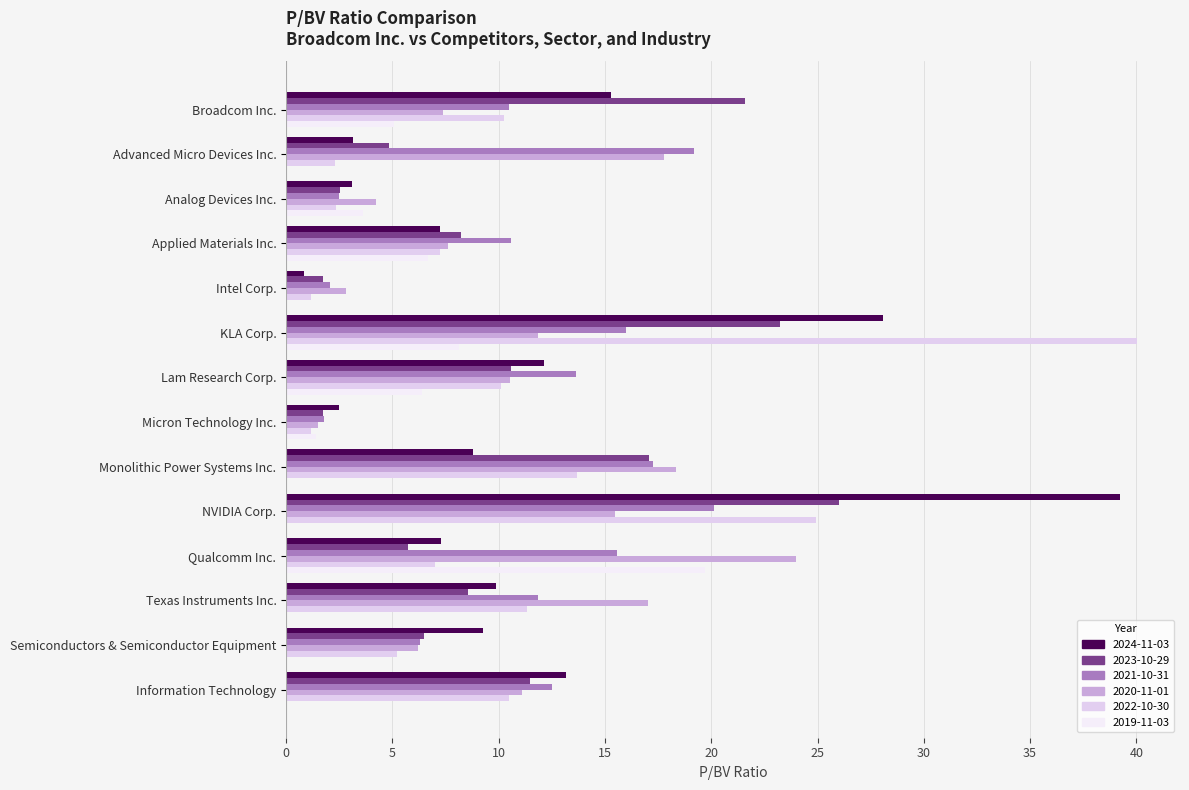

Which has a higher value, Information Technology or Lam Research Corp.?

Information Technology